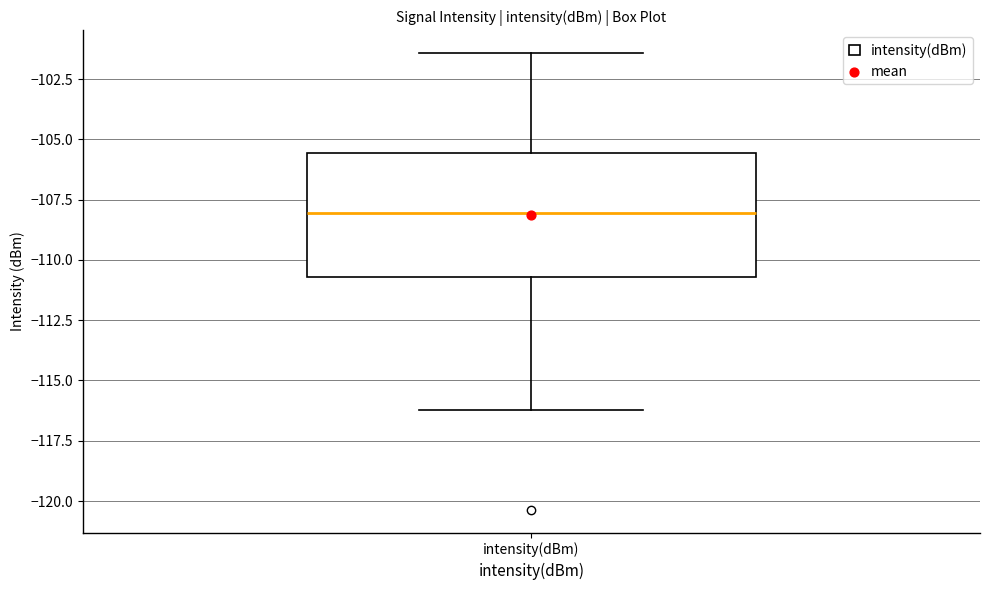

Read this box plot against the y-axis: the position of the median line, the range covered by the box, and the ends of both whiskers. The values are not printed on the chart, so give them approximately, as read against the axis.

median -108.0, box -110.5 to -105.5, whiskers -116.0 to -101.5